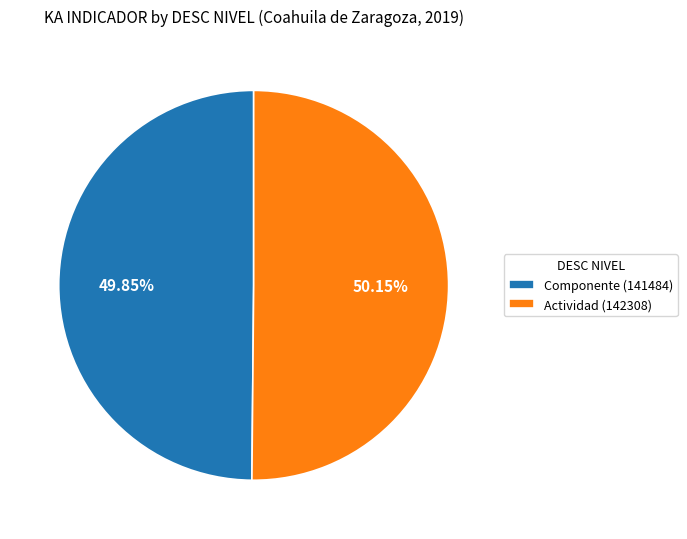

How many slices are in this pie chart?

2